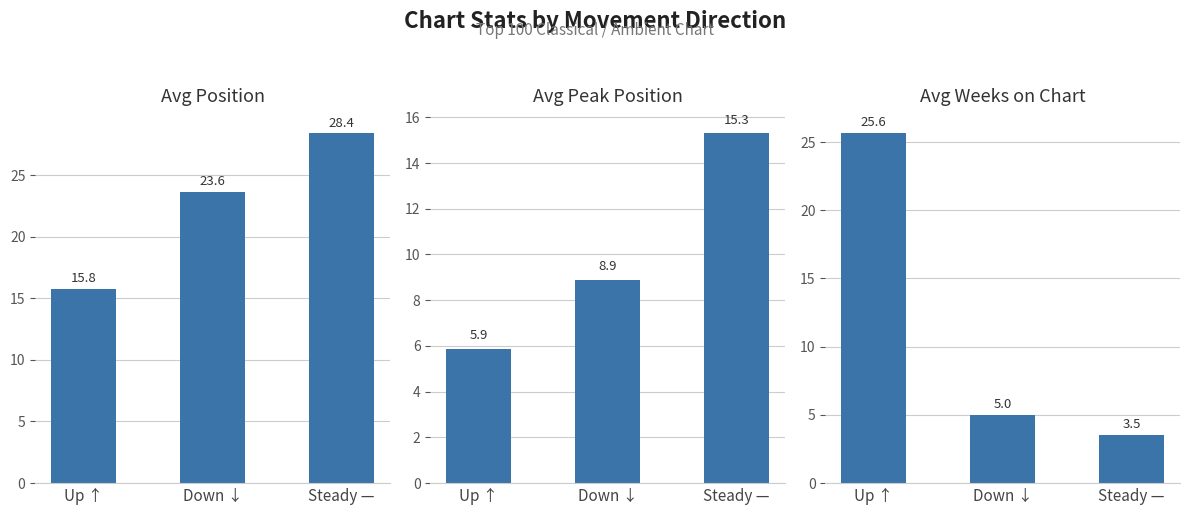

How many data points in Avg Weeks on Chart are less than 5?

1